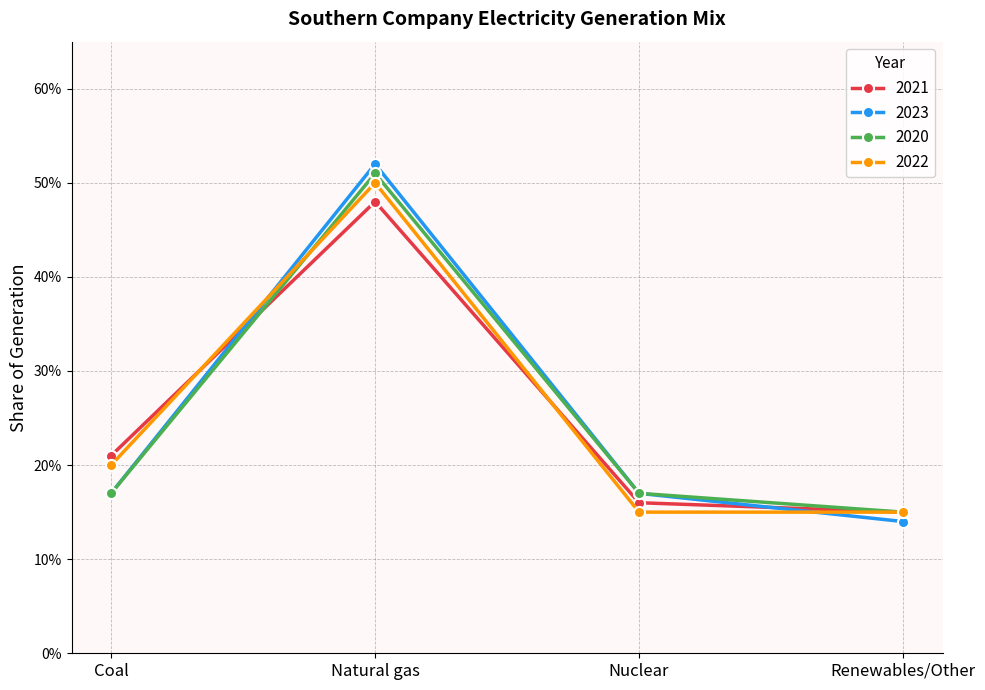

Does the chart have visible grid lines?

Yes